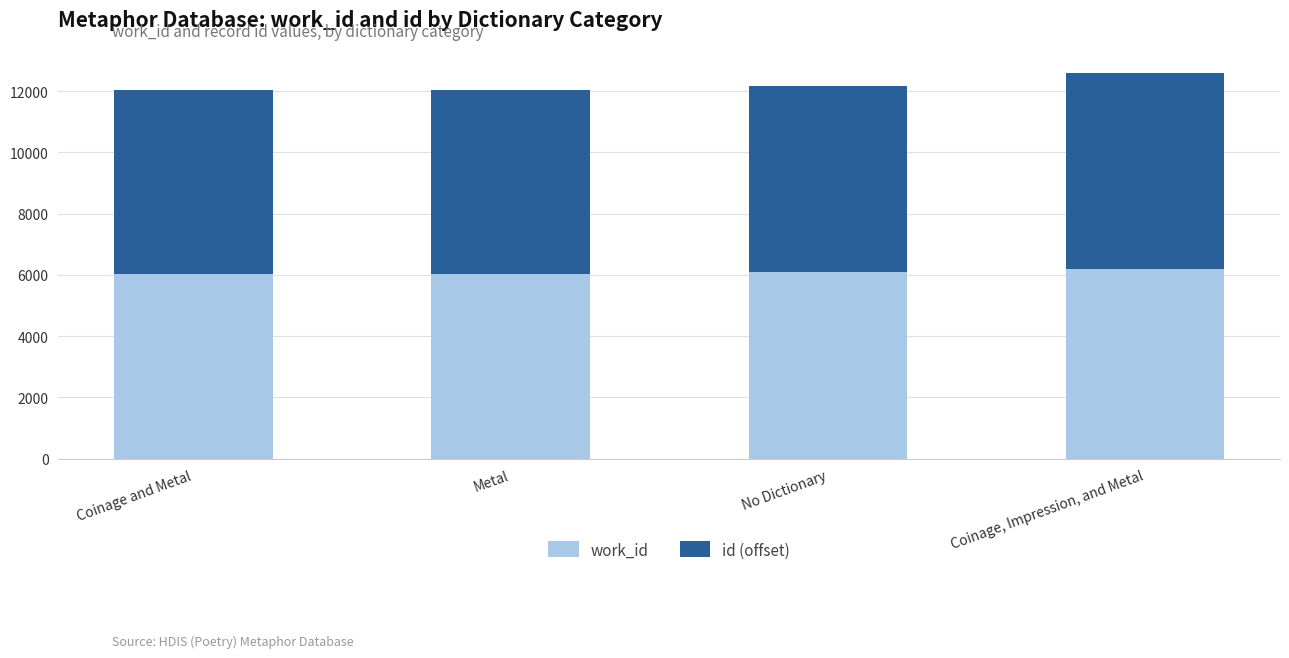

List the labels in order of work_id value, smallest first.

Coinage and Metal, Metal, No Dictionary, Coinage, Impression, and Metal